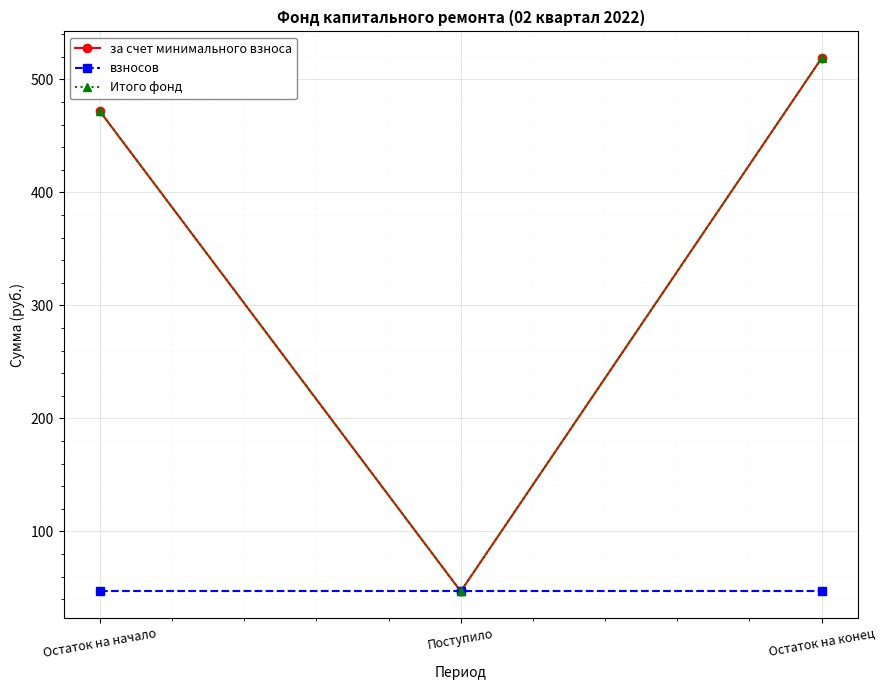

Which has a higher value, Поступило or Остаток на начало?

Остаток на начало